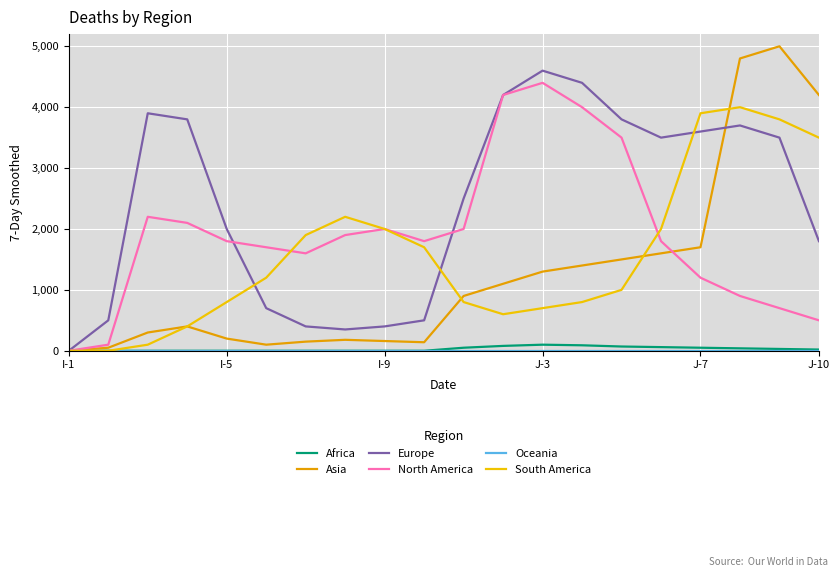

What is the value of the South America point at the 3rd from the left?

100